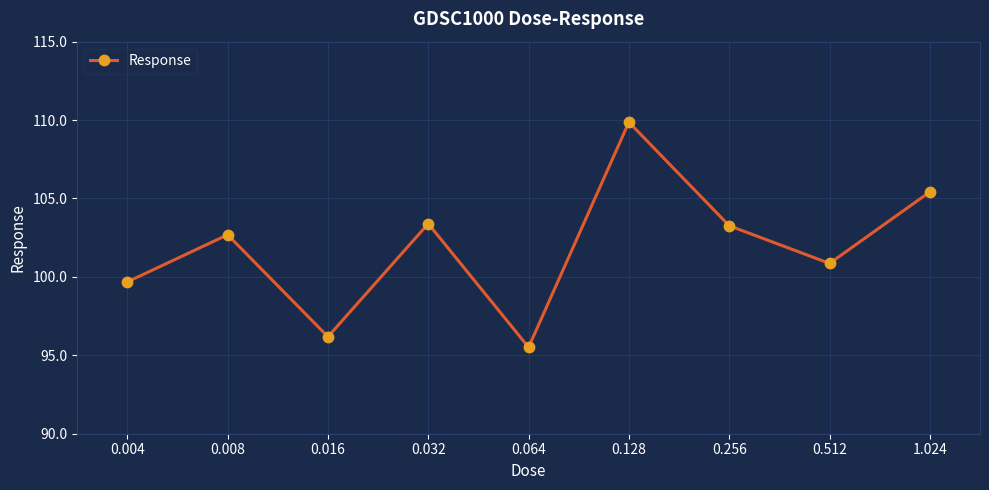

What position from the left is 0.064?

5